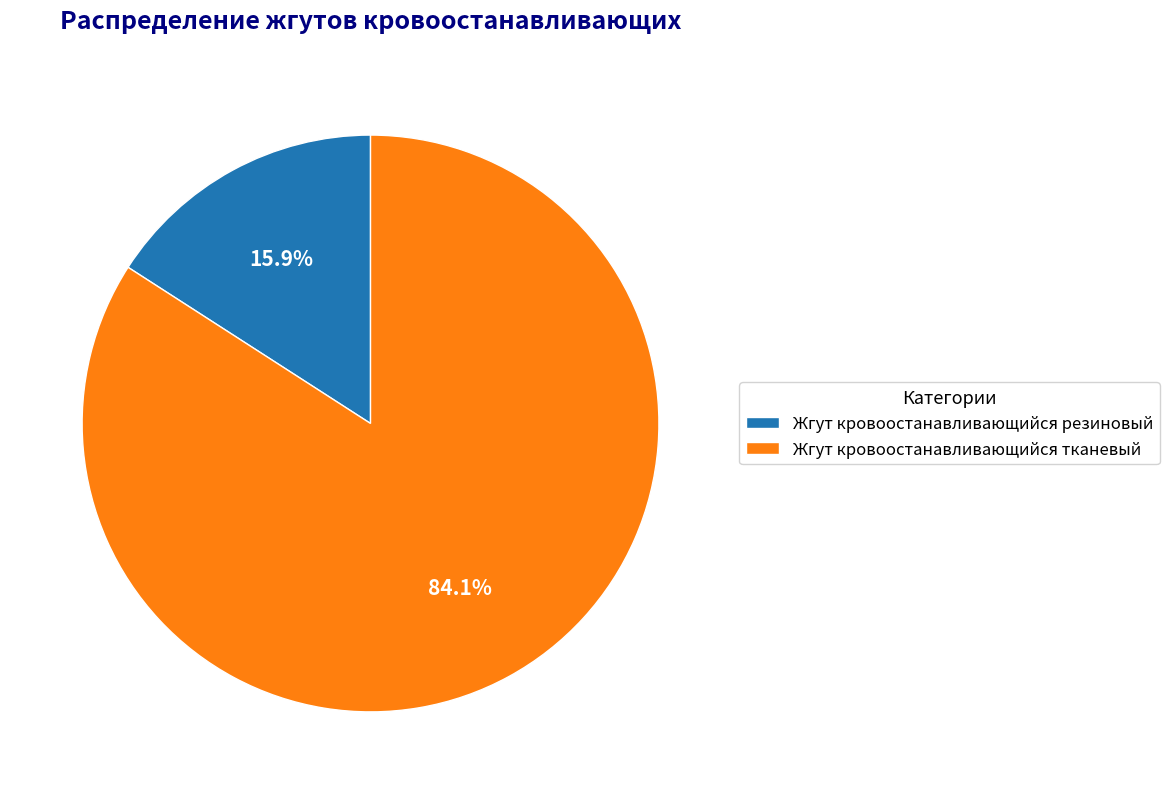

Rank the categories by value from highest to lowest.

Жгут кровоостанавливающийся тканевый, Жгут кровоостанавливающийся резиновый